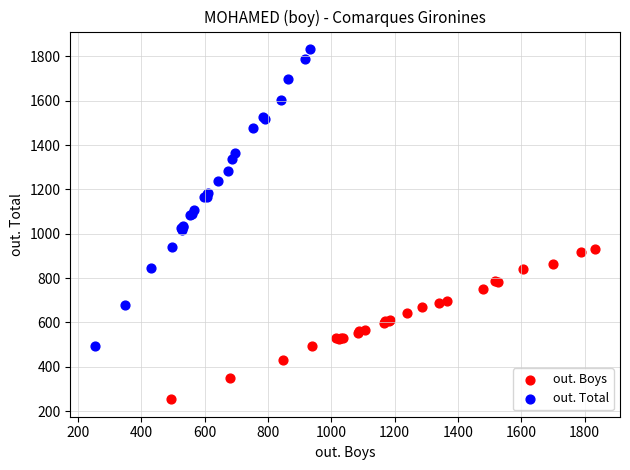

Which series contains the highest Y value?

out. Total